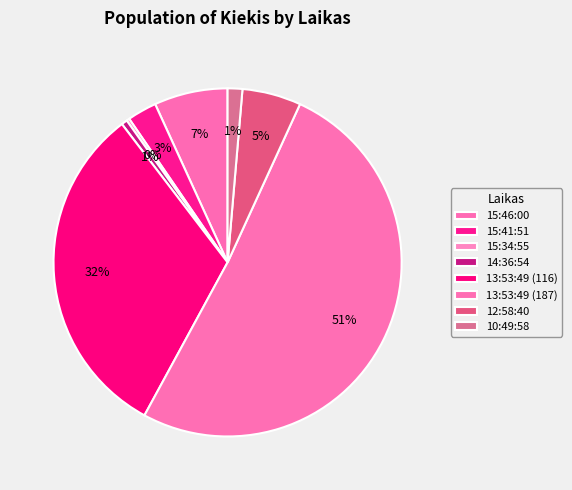

Do 14:36:54 and 13:53:49 (116) together represent more than half of the pie?

No